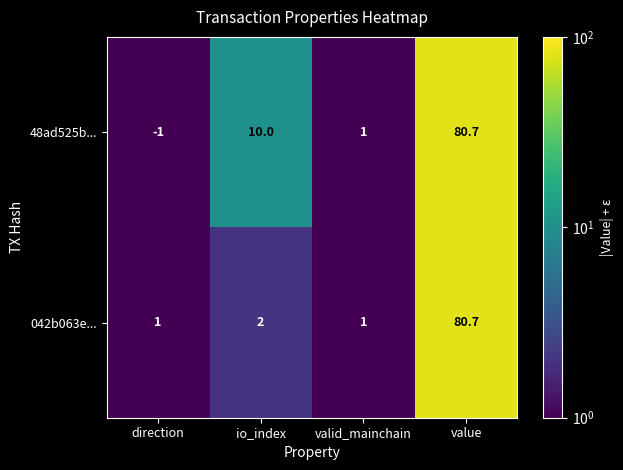

Reading left to right, extract all data points from this chart.

48ad525b...: direction=-1.0	io_index=10.0	valid_mainchain=1.0	value=80.7
042b063e...: direction=1.0	io_index=2.0	valid_mainchain=1.0	value=80.7